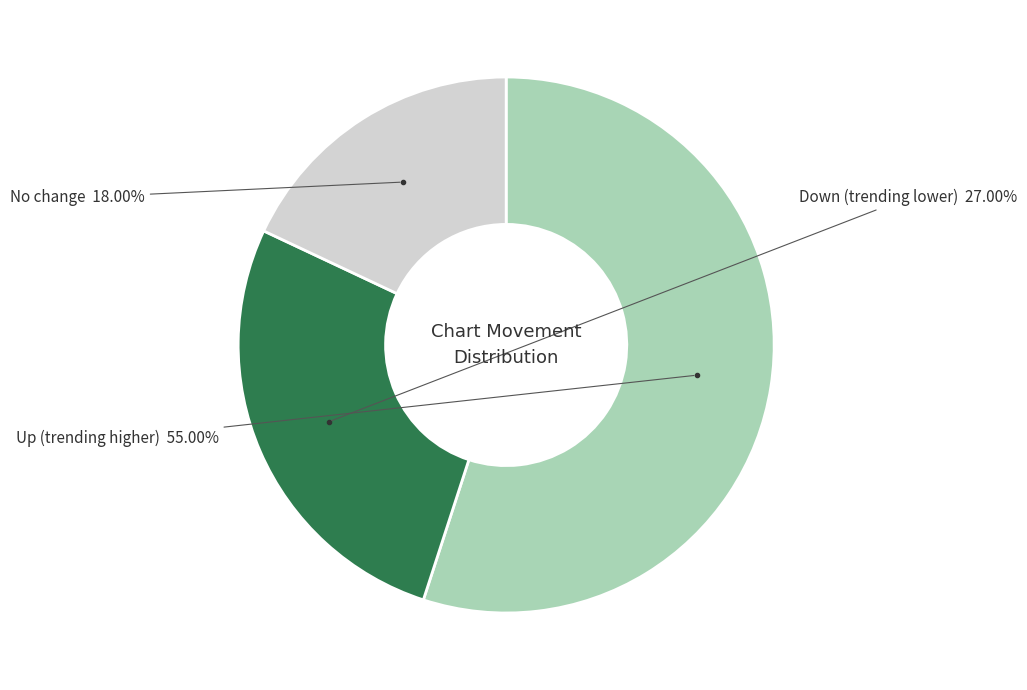

Is there a majority slice in this chart?

Yes